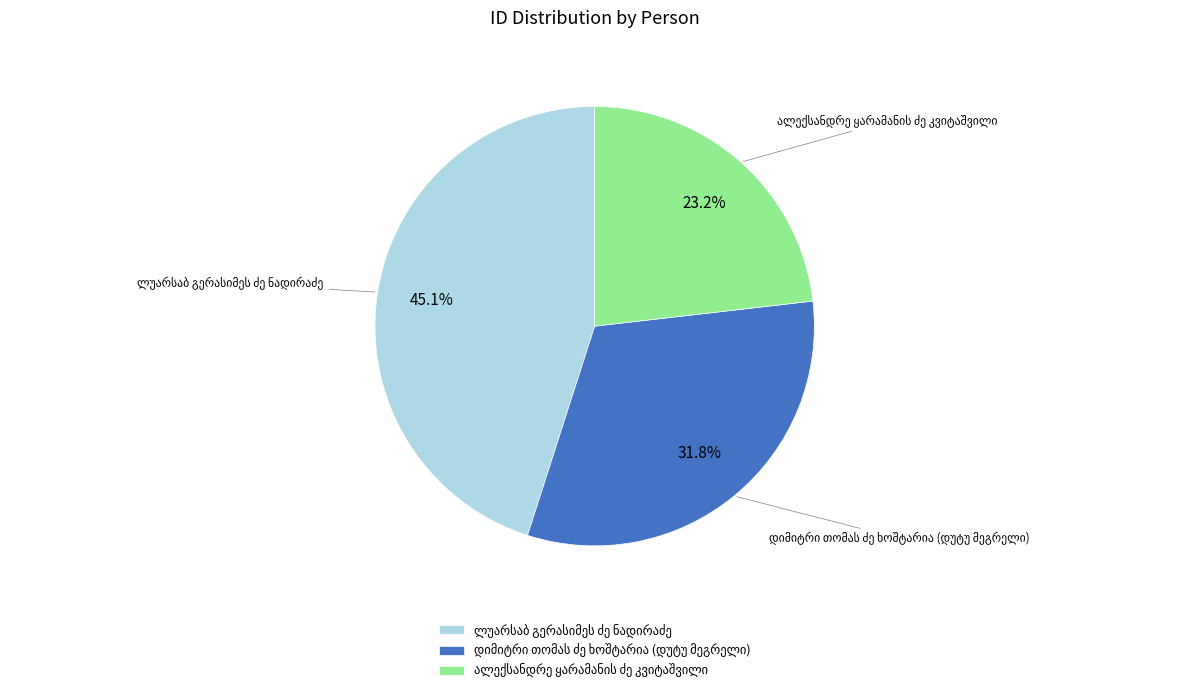

Does any single category account for the majority?

No